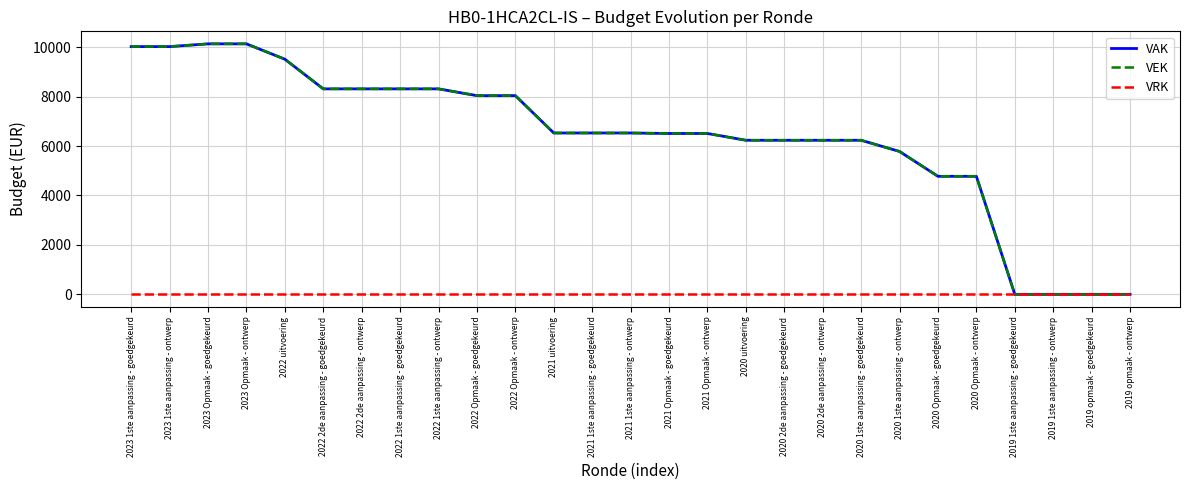

True or false: VRK and VAK cross at least once.

False